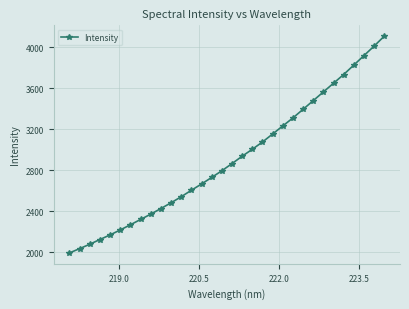

What is the greatest value displayed?

4106.4